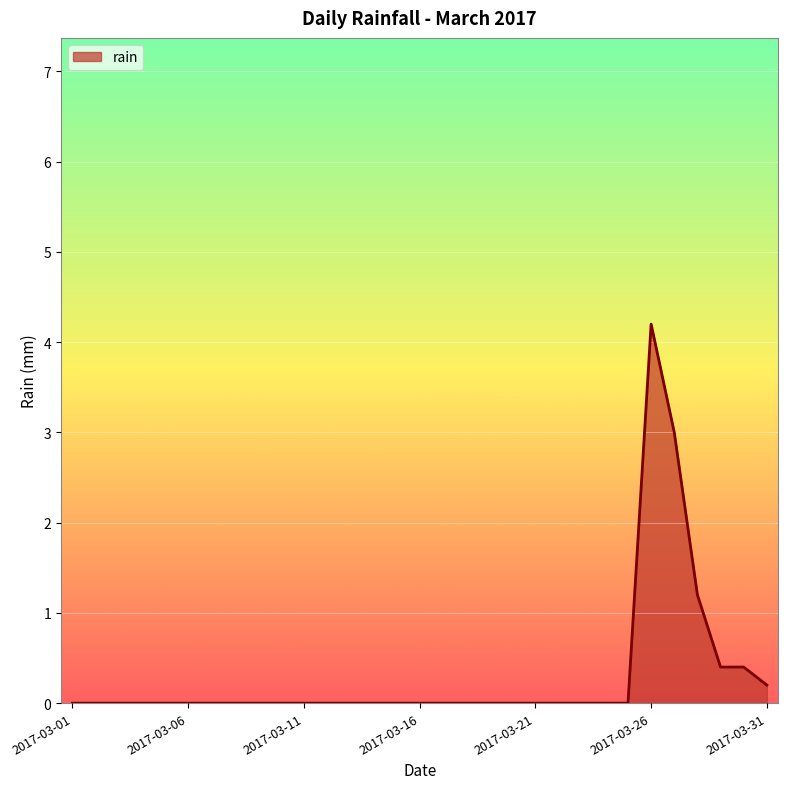

How many lines are shown in the chart?

1